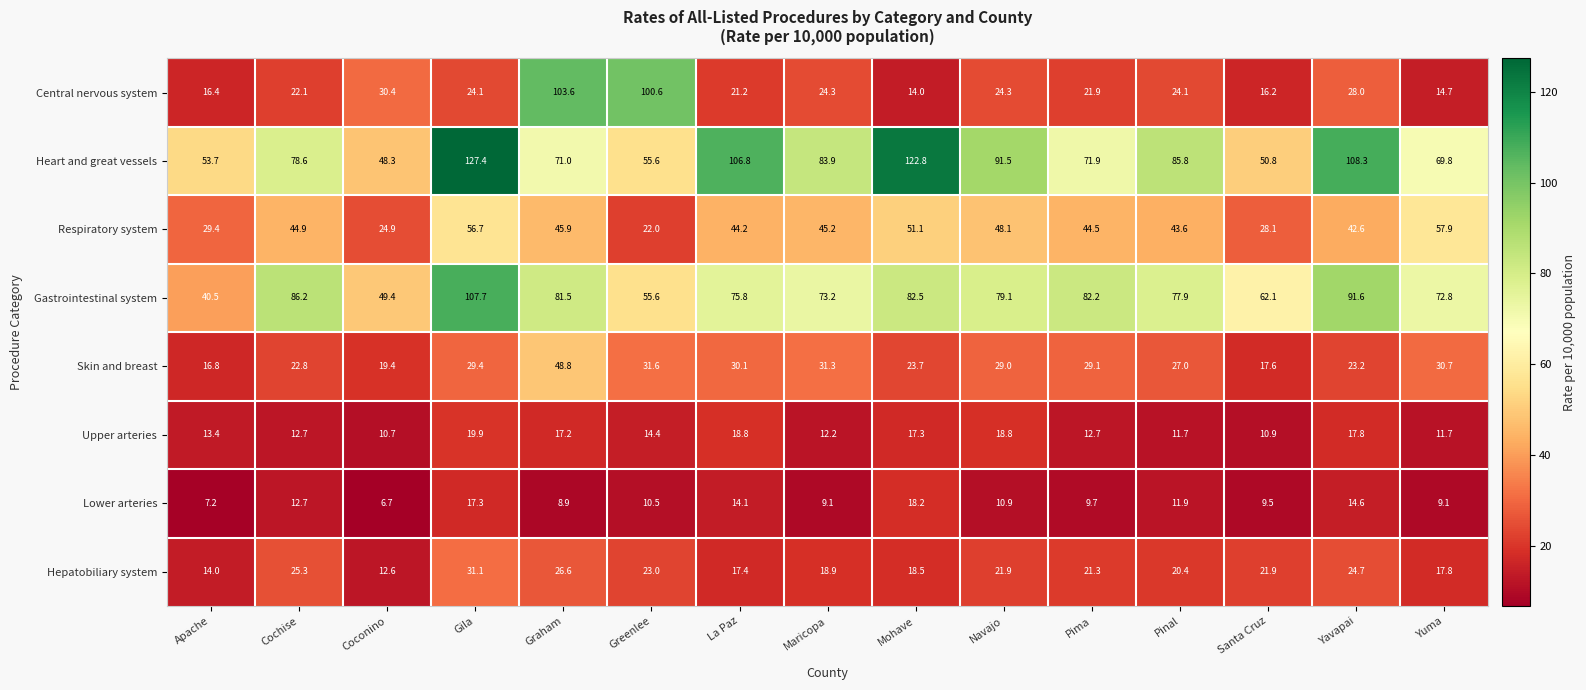

What is the difference between the highest and lowest values at Yuma?

63.7